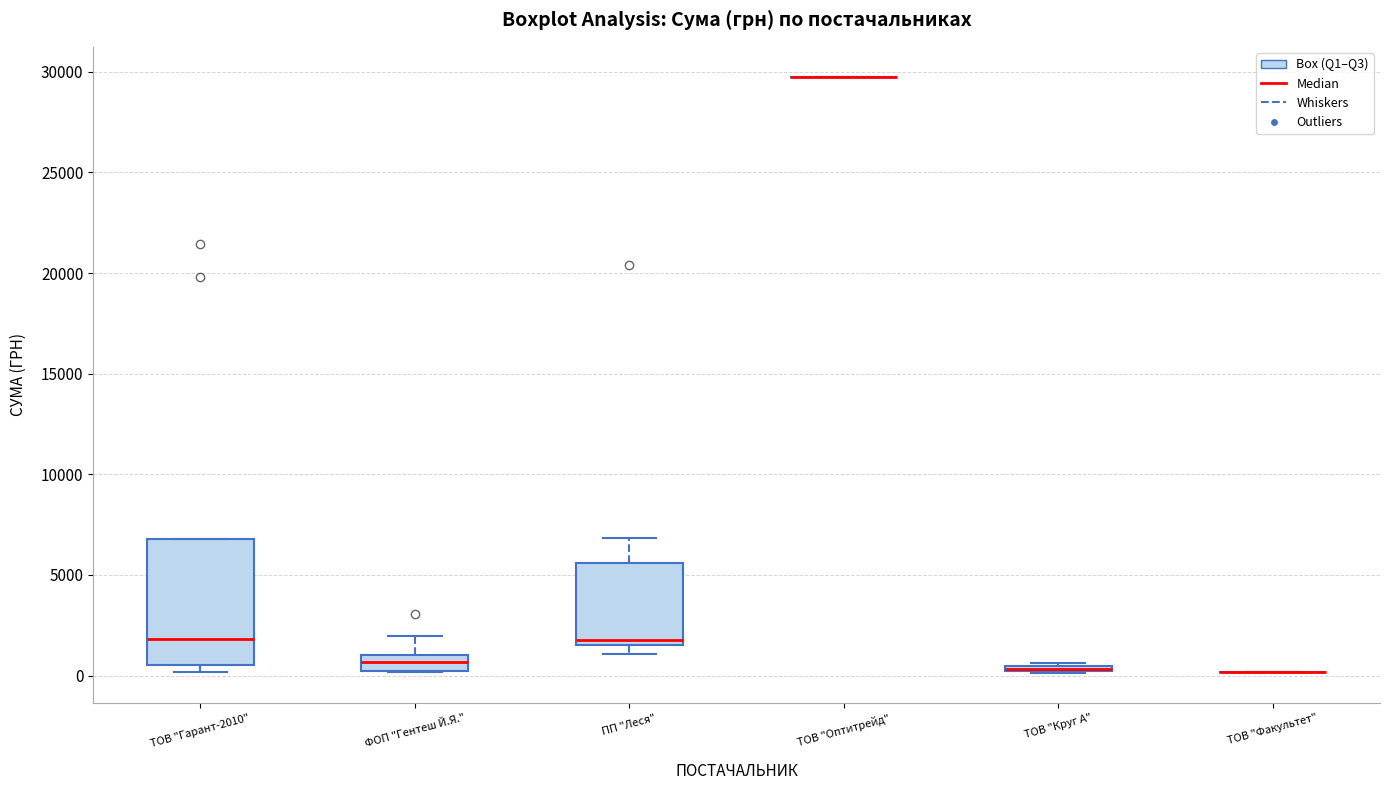

Comparing the boxes themselves (not the whiskers), which one is the tallest?

ТОВ "Гарант-2010"